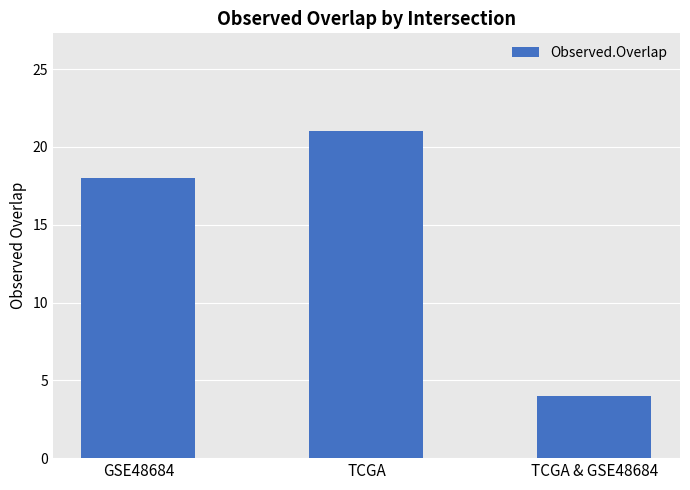

Reading left to right, transcribe all the data shown in this chart.

GSE48684=18	TCGA=21	TCGA & GSE48684=4